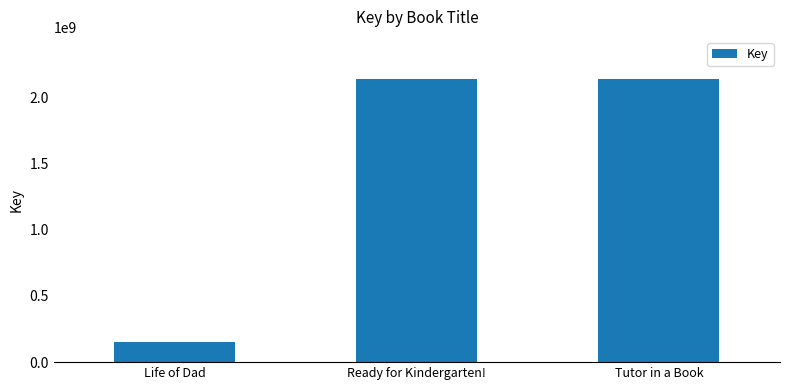

What is the greatest value displayed?

2137701393